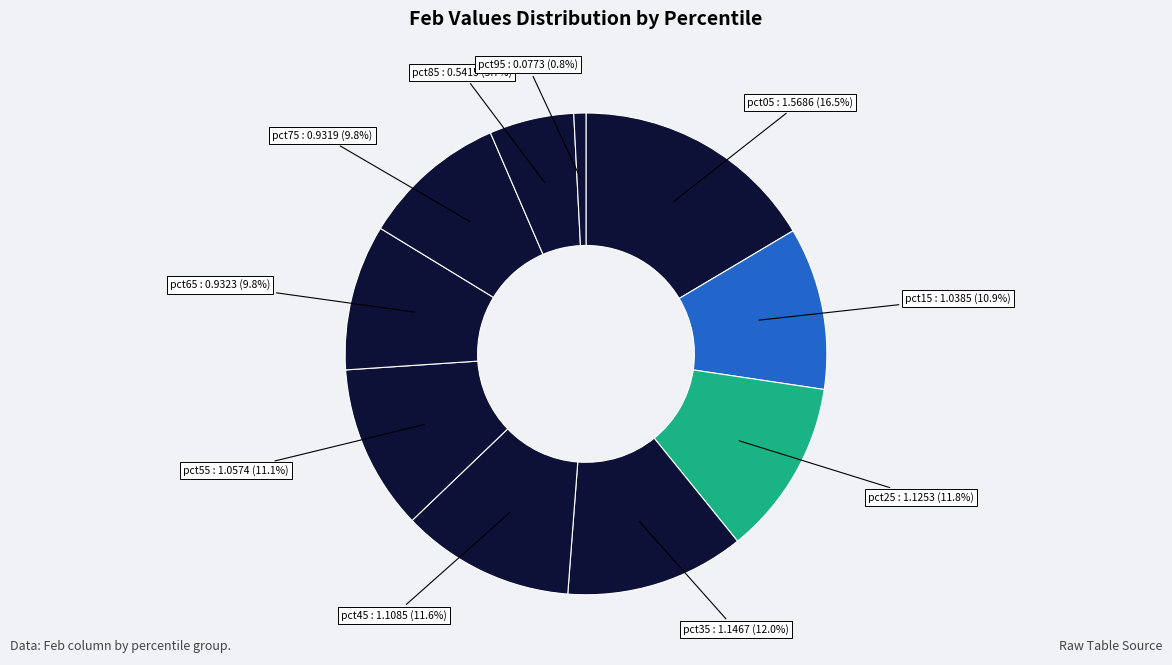

Which category has the biggest portion of the pie?

pct05